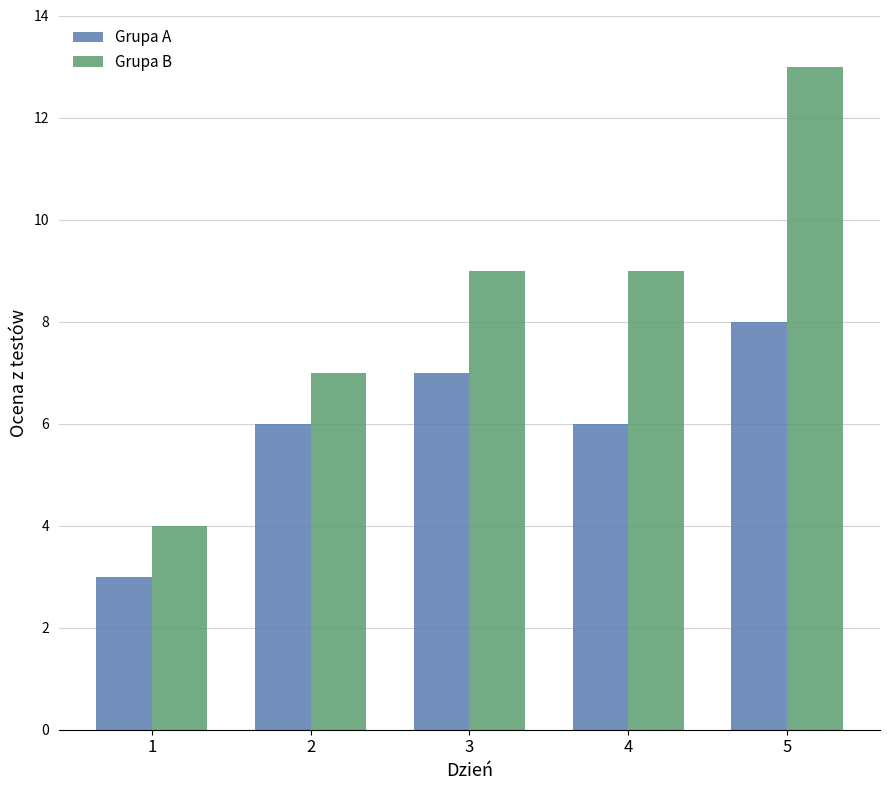

How many groups of bars are there?

5